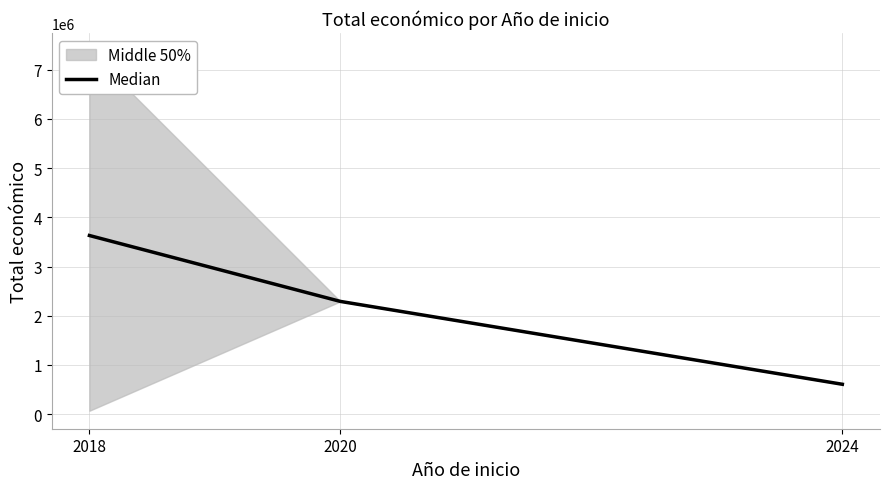

List the labels in order of value, smallest first.

2024, 2020, 2018